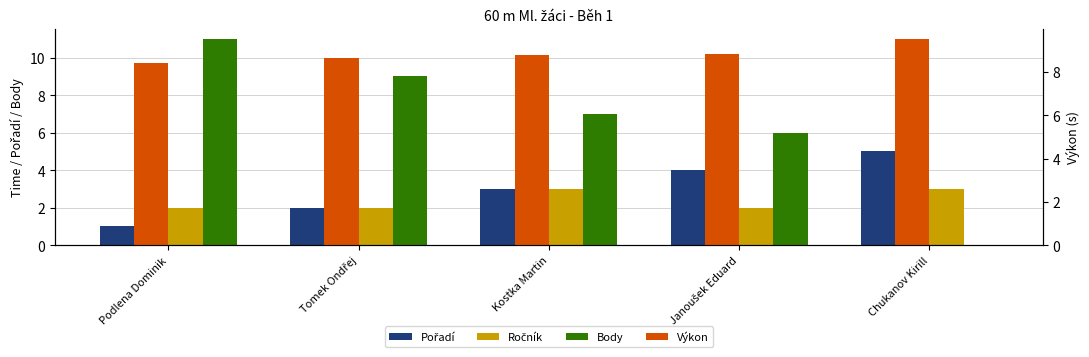

How many bars are there in each group?

4